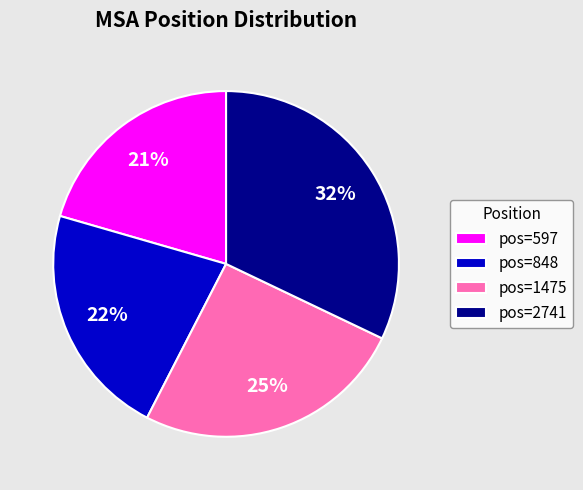

To the nearest percent, what is the combined percentage of pos=597 and pos=1475?

46%